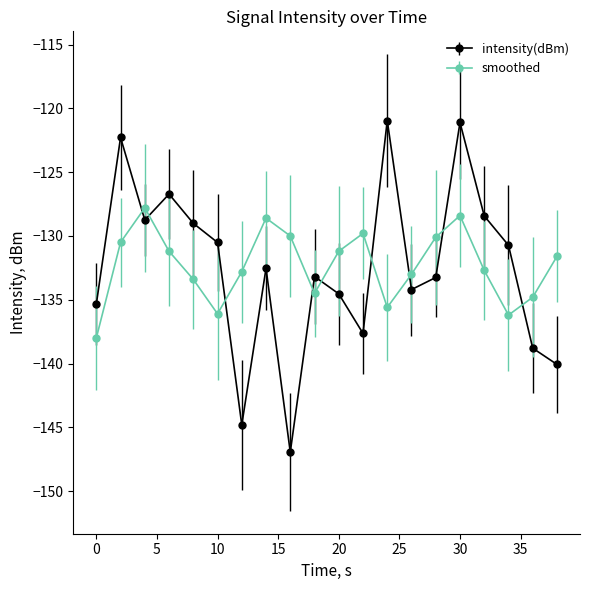

What are all the series names shown in the legend?

intensity(dBm), smoothed